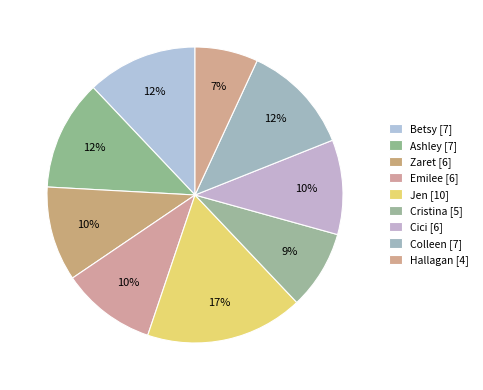

How many slices are in this pie chart?

9